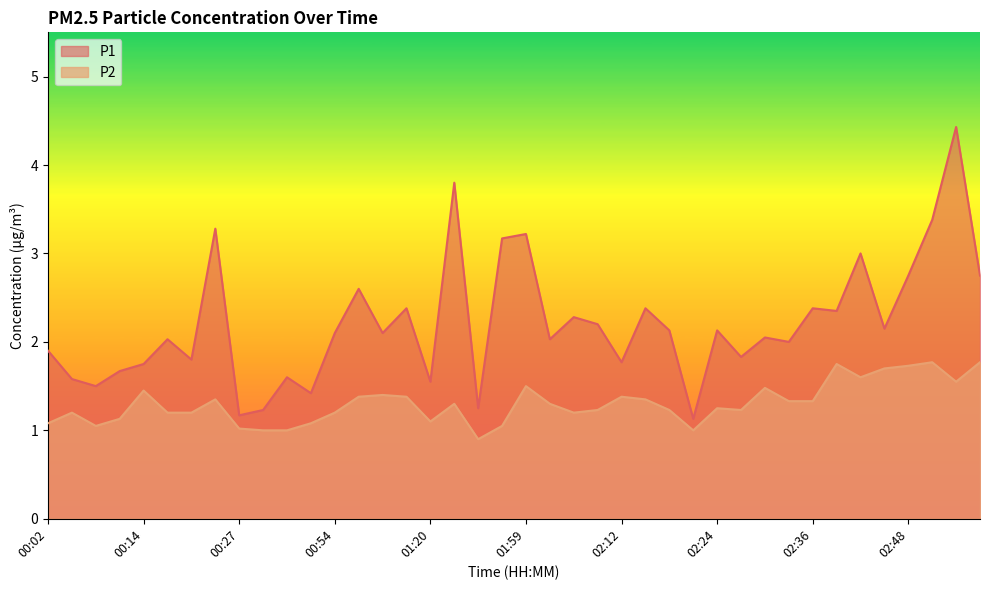

Which series has the widest spread of values?

P1